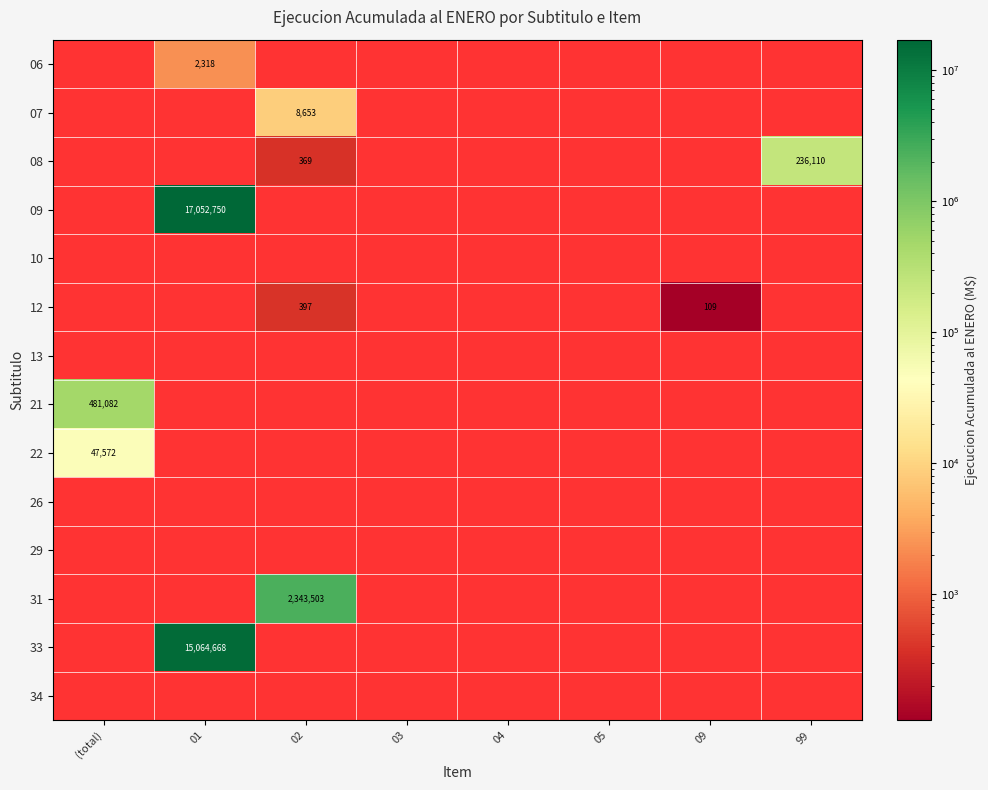

How many data points does each series have?

8